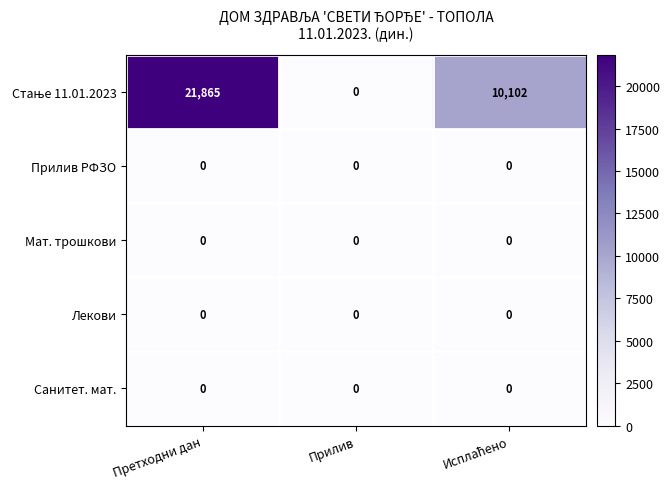

What is the spread (max minus min) of values at Претходни дан?

21865